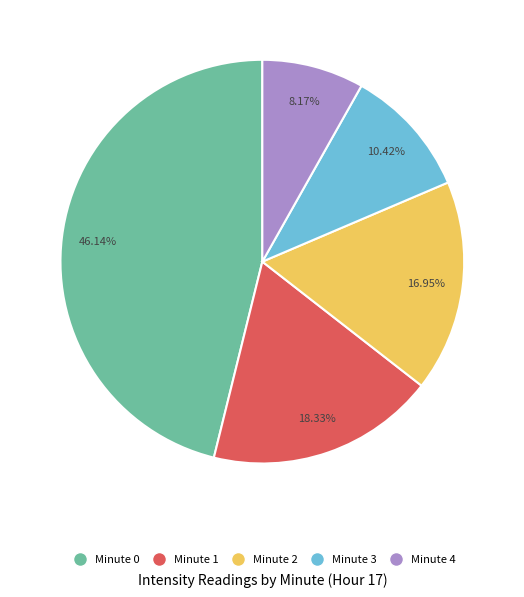

Count the number of slices in the pie.

5